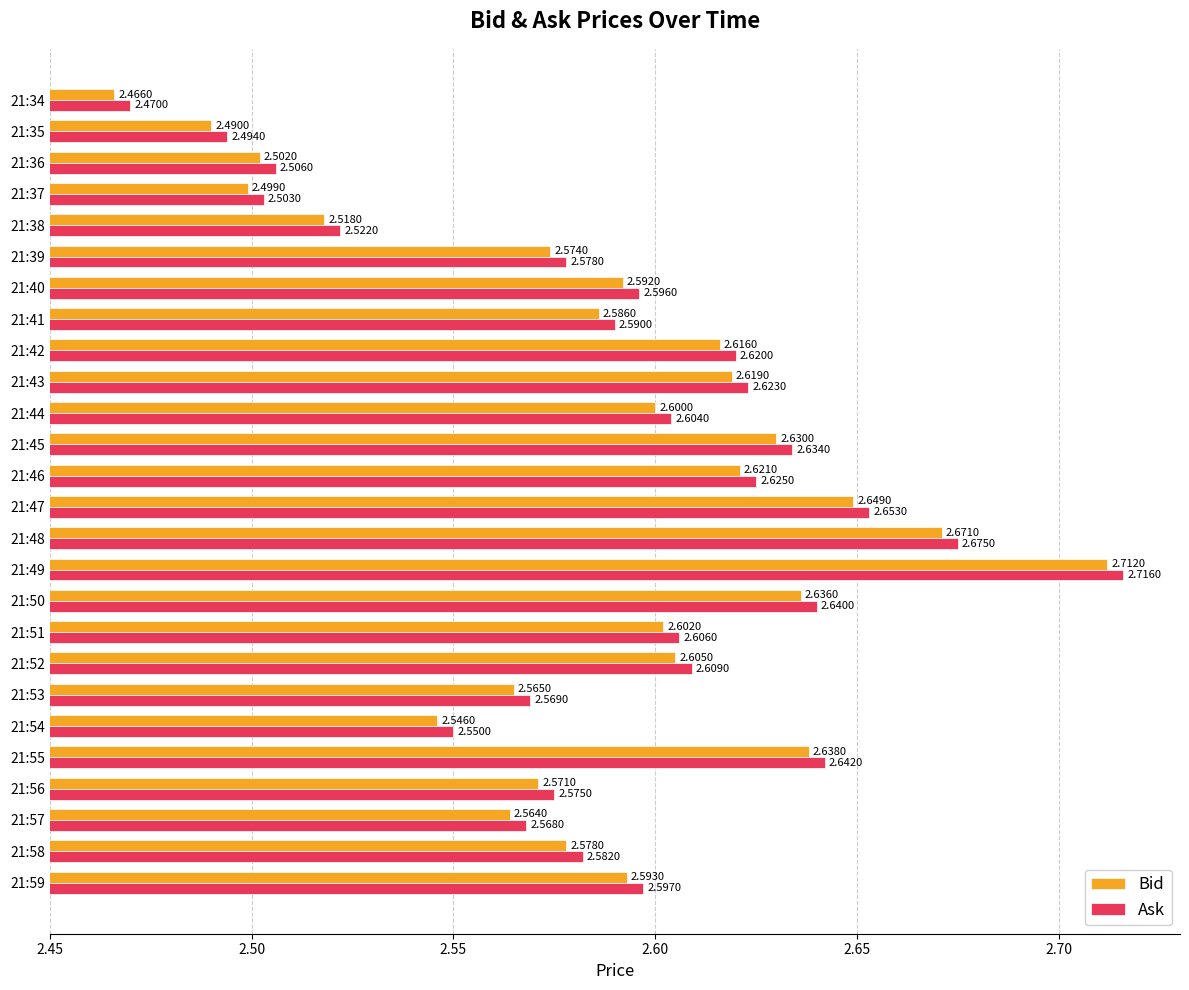

At which category is the sum across all series the highest?

21:49